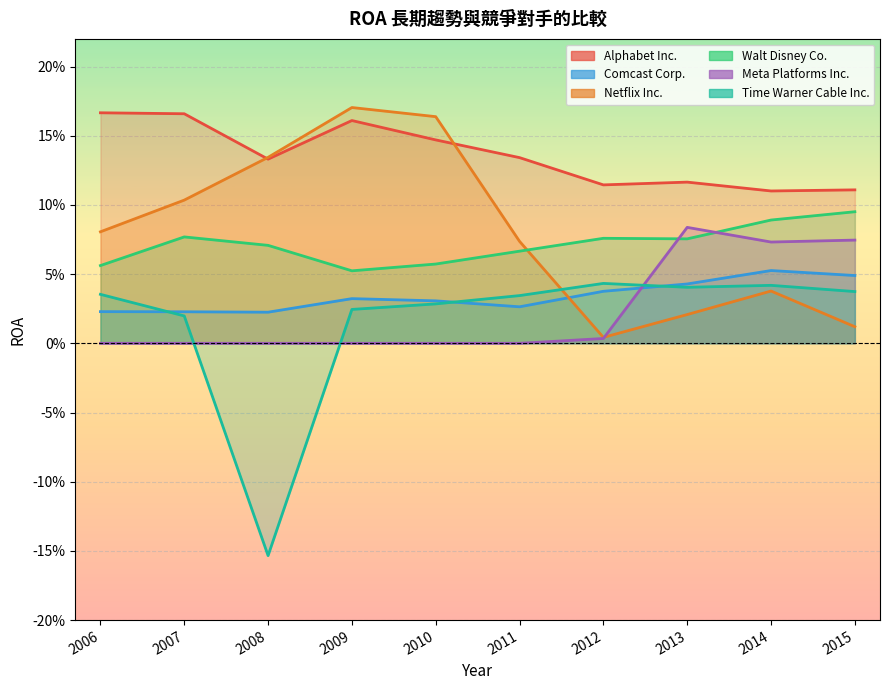

How many lines are shown in the chart?

6